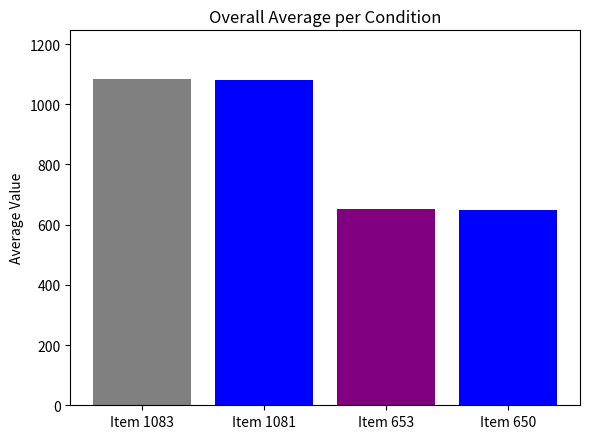

How many categories are shown in the chart?

4